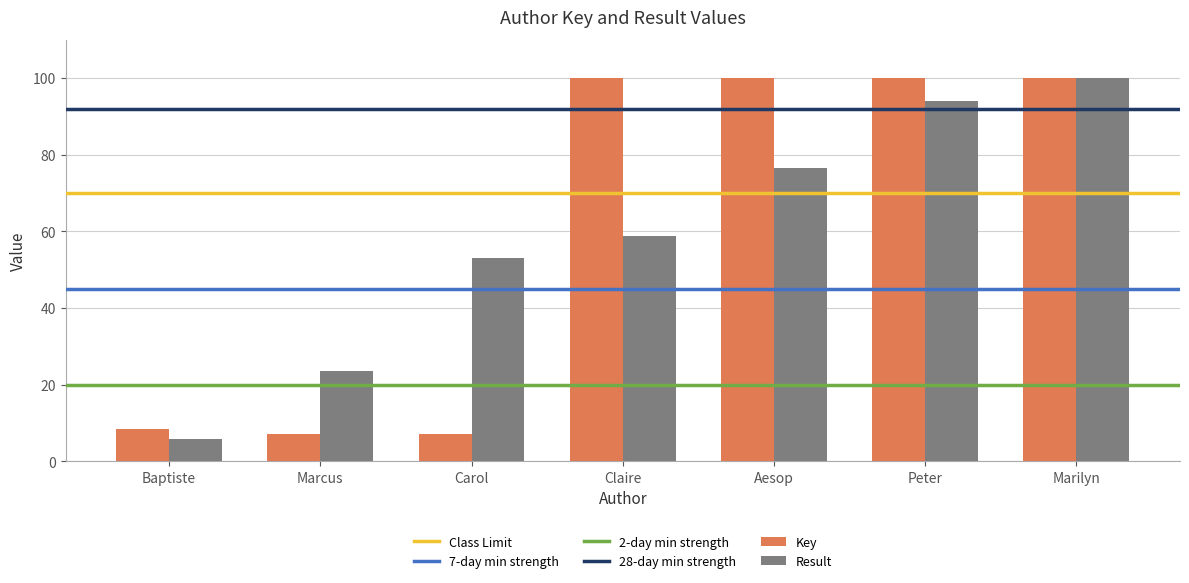

What is the sum of all Key values?

422.9